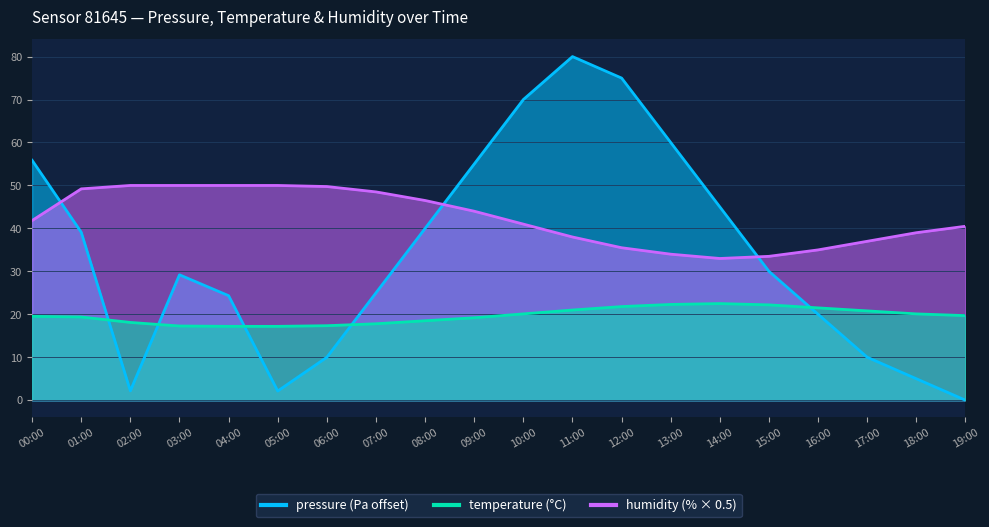

Count the number of data series in this chart.

3